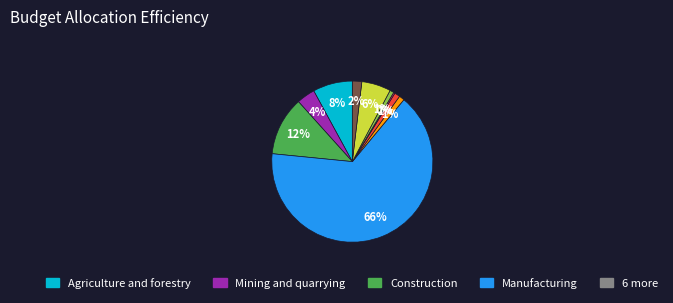

How many segments does this pie chart have?

10